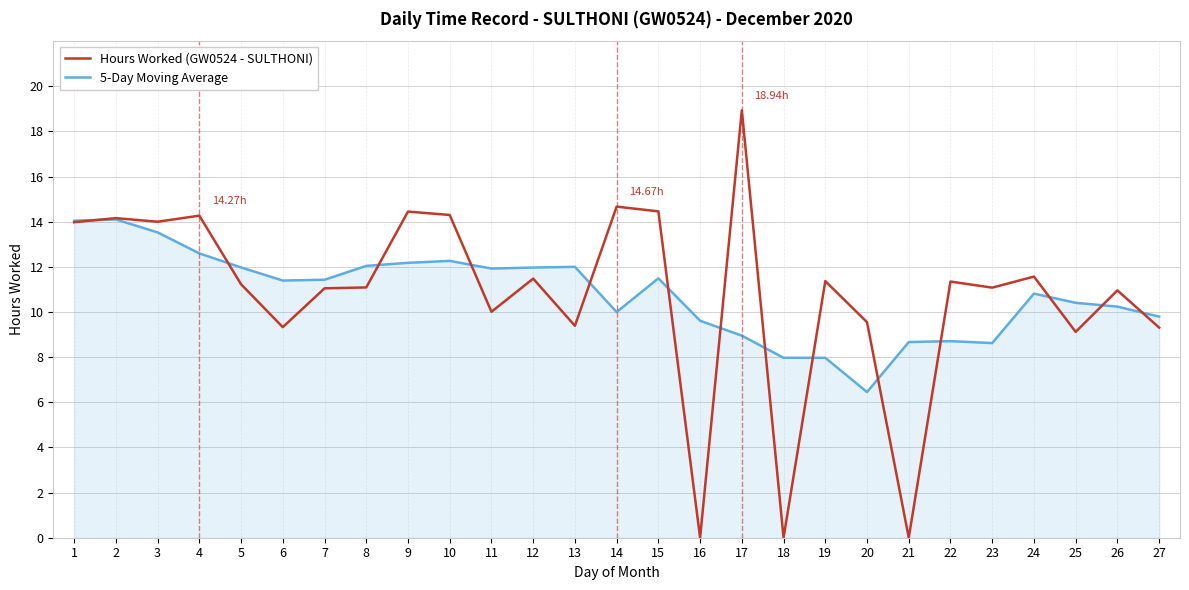

What is the total value across all series at 27?

19.1